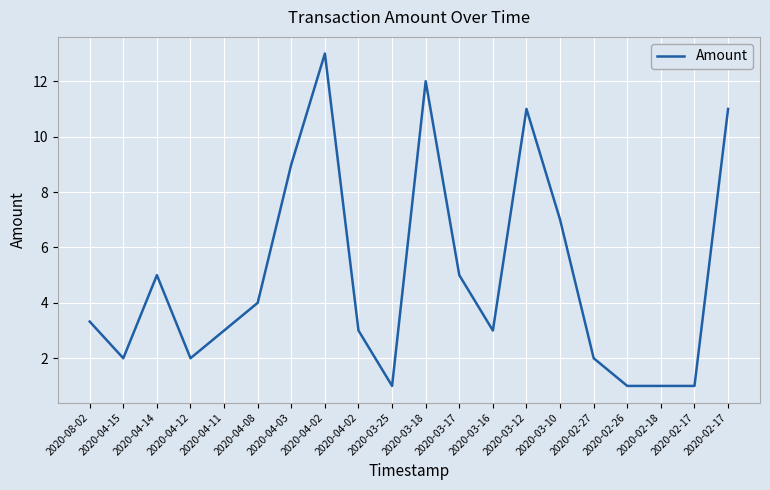

How many lines are shown in the chart?

1